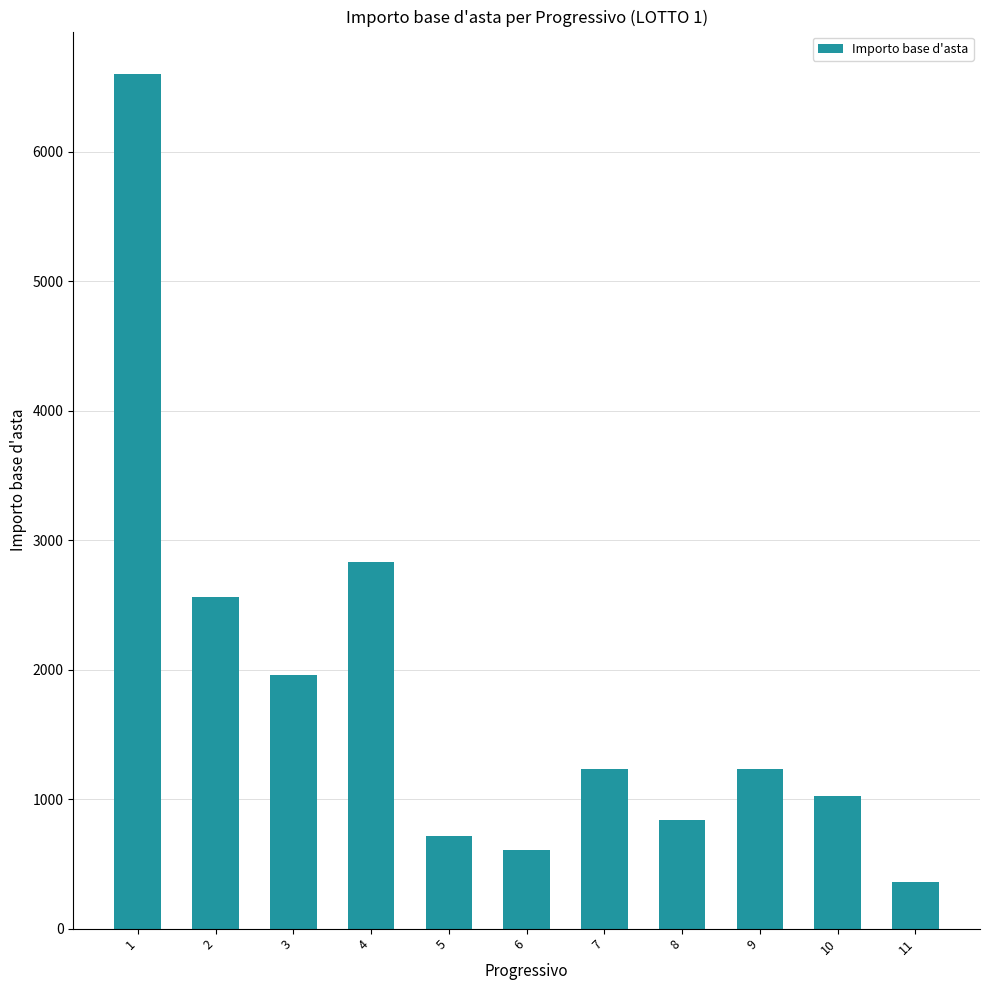

How many bars are there in total?

11